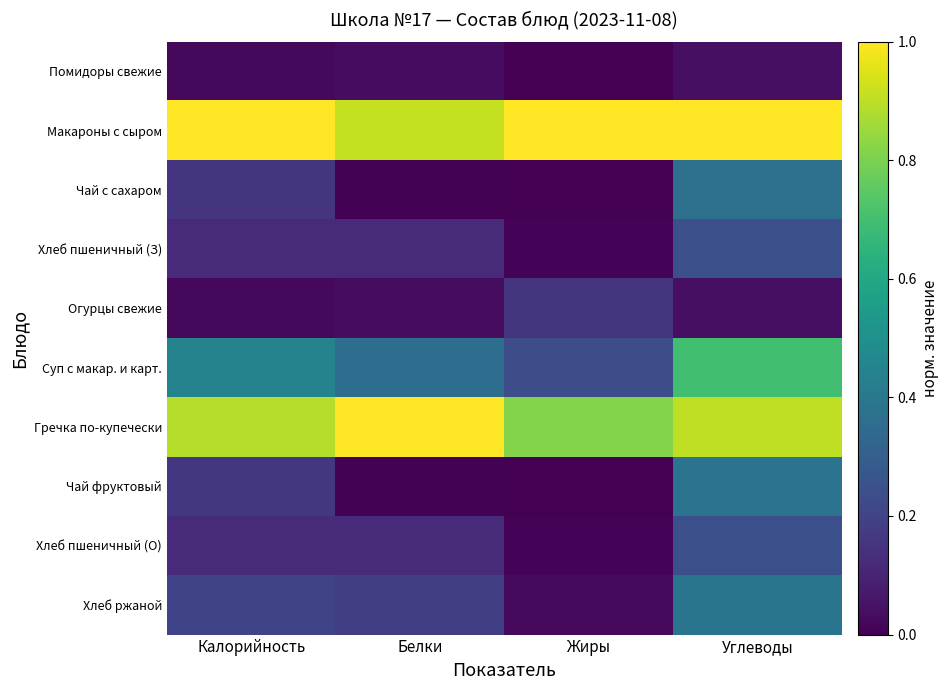

Which series has the largest total across all categories?

Макароны с сыром